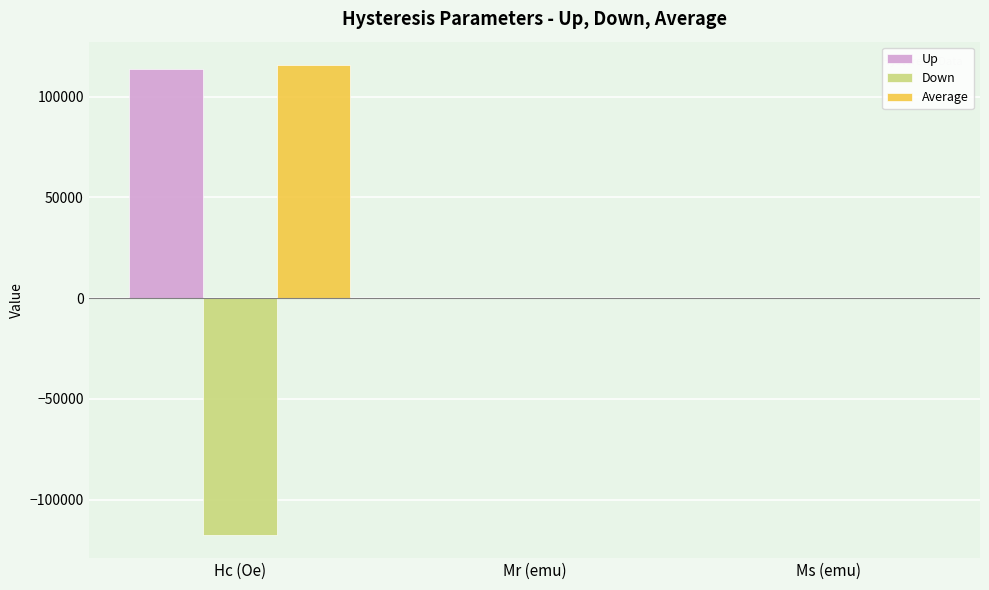

Which label corresponds to the largest value in the chart?

Hc (Oe)